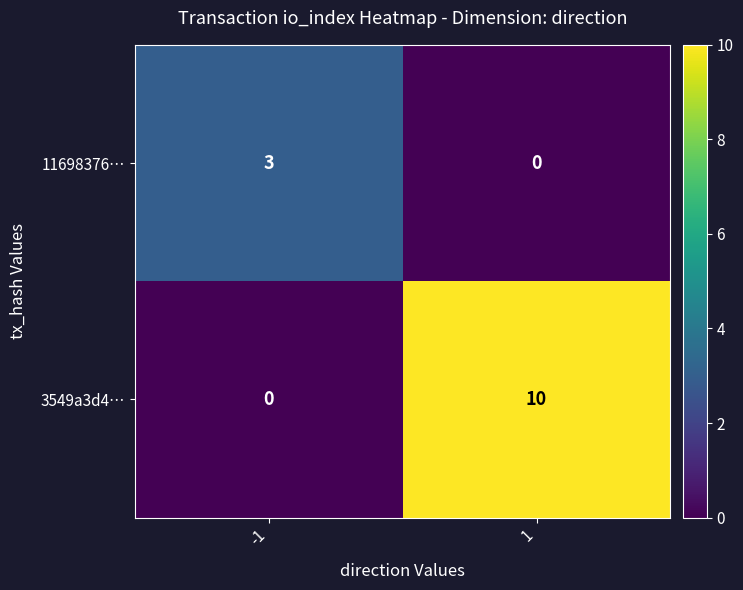

Where is 11698376… nearest to the value 1?

1